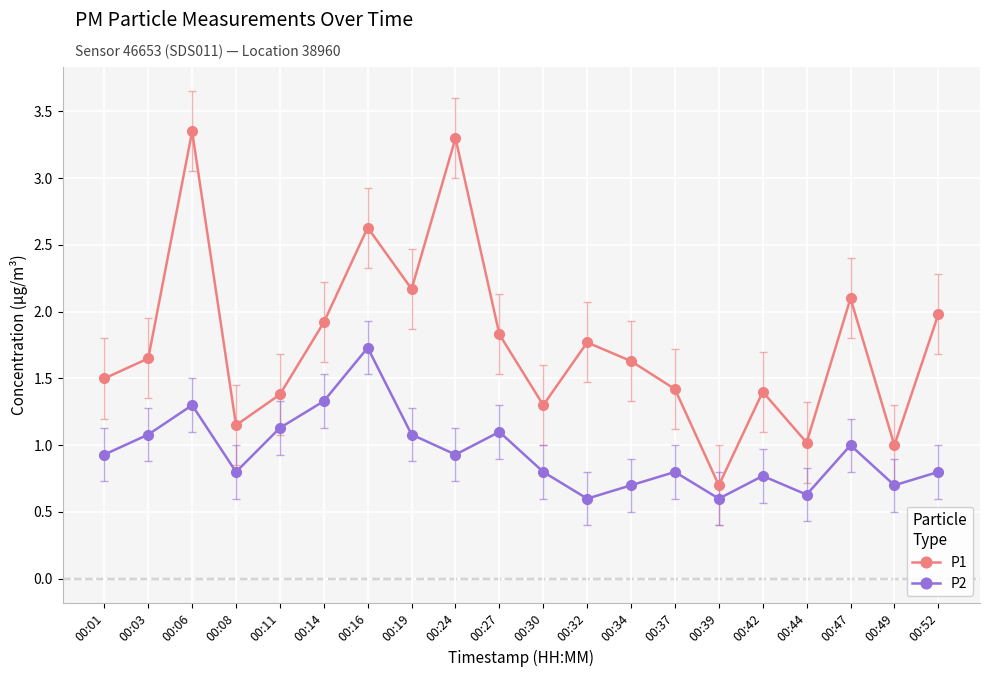

What are all the series names shown in the legend?

P1, P2